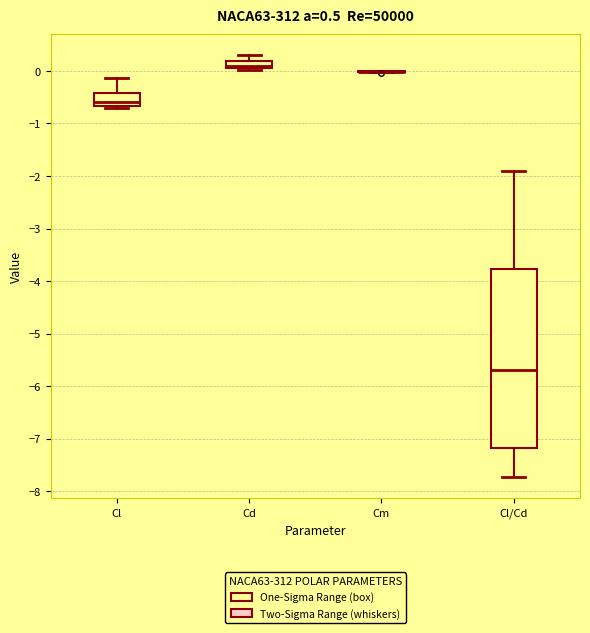

Comparing the boxes themselves (not the whiskers), which one is the tallest?

Cl/Cd